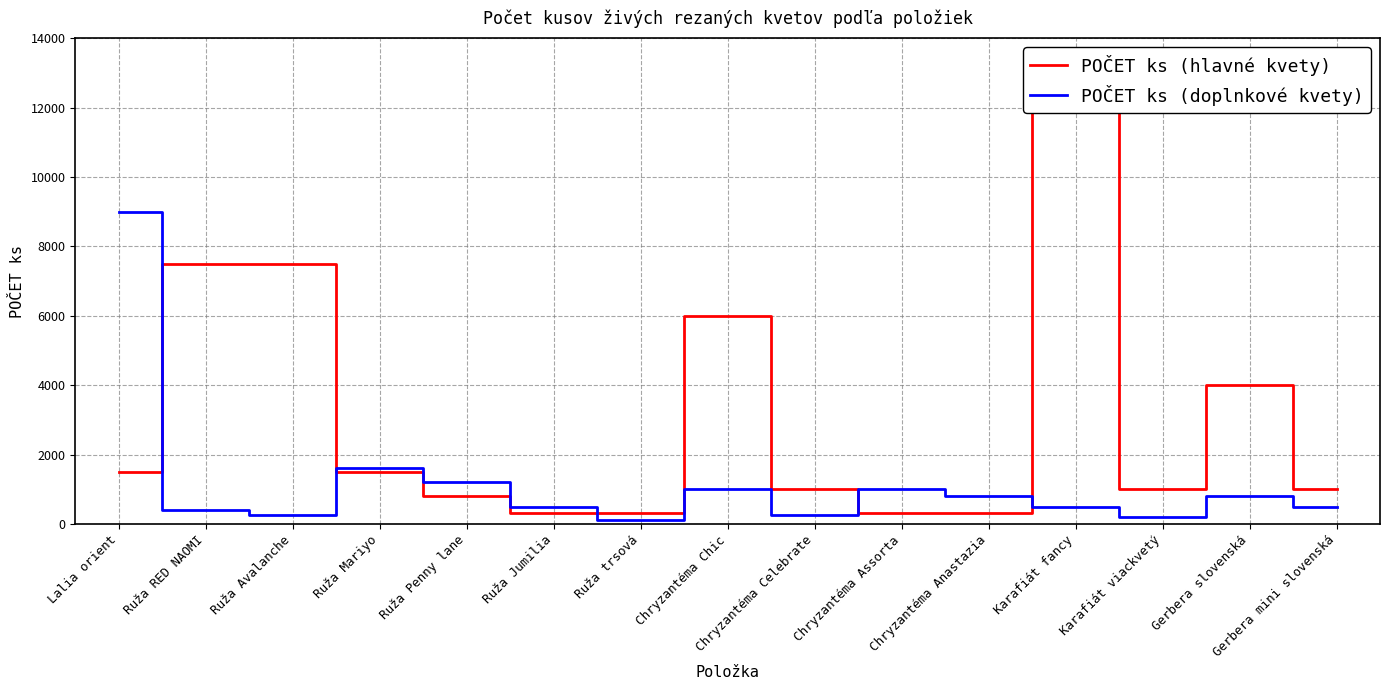

The value of POČET ks (doplnkové kvety) at Gerbera mini slovenská is 119. True or false?

False